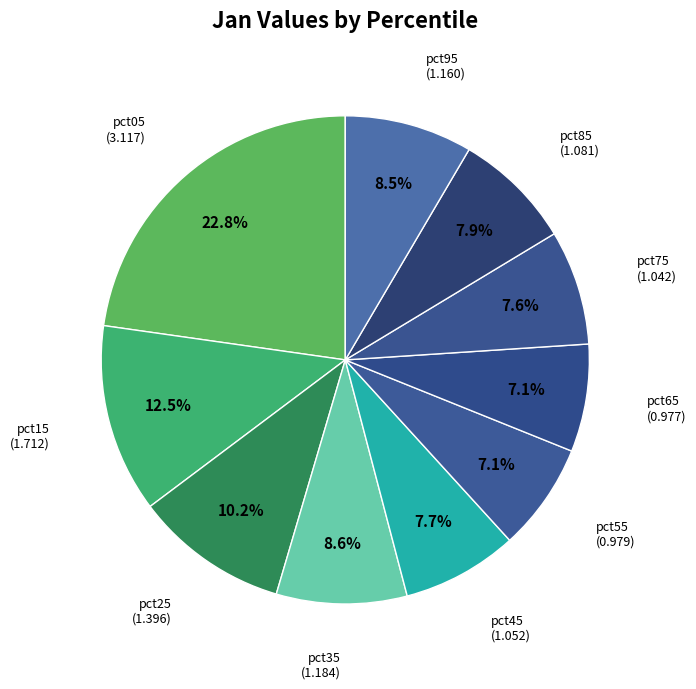

Is there any slice that represents more than half of the pie?

No